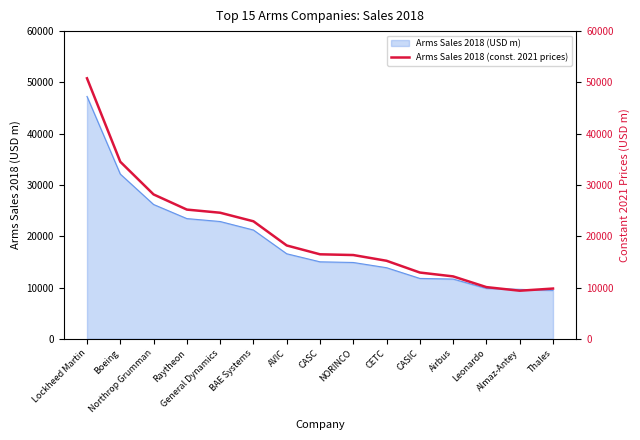

List the labels in order of value, smallest first.

Almaz-Antey, Thales, Leonardo, Airbus, CASIC, CETC, NORINCO, CASC, AVIC, BAE Systems, General Dynamics, Raytheon, Northrop Grumman, Boeing, Lockheed Martin